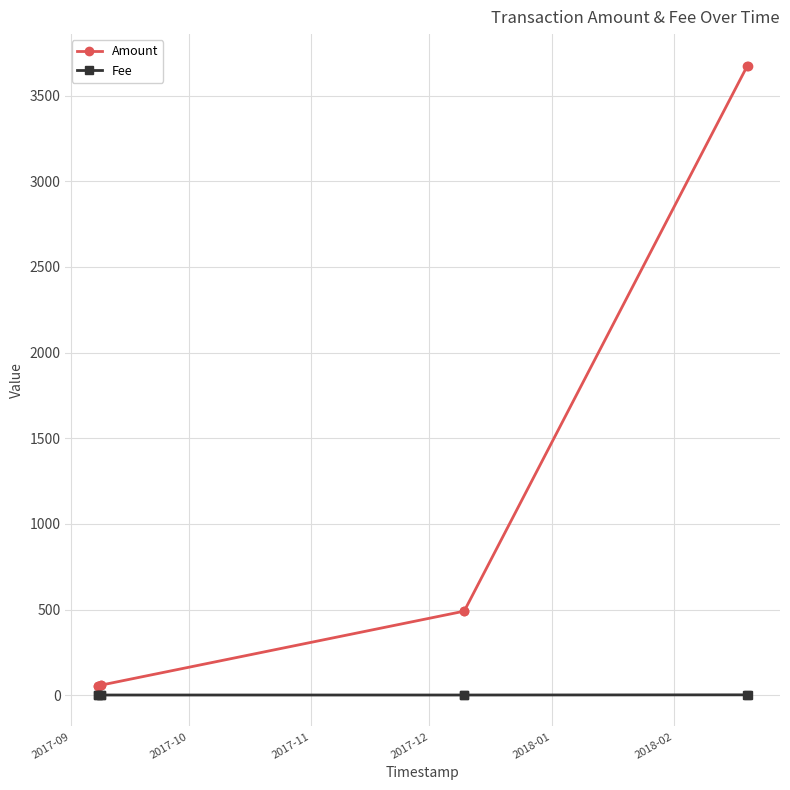

What is the maximum value for Amount?

3675.9